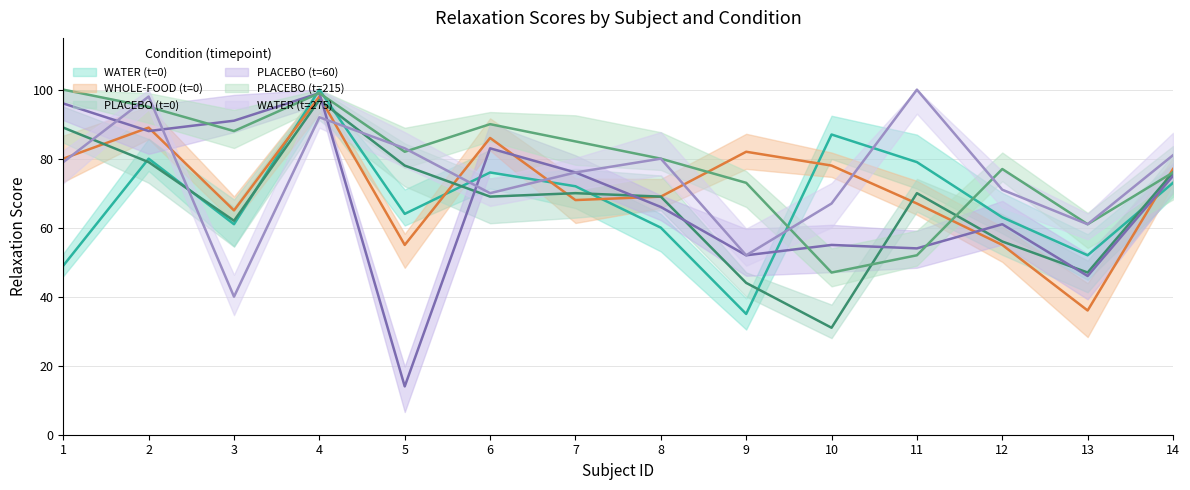

Is the value of WATER (t=0) at 10 greater than the value of PLACEBO (t=60) at 2?

No